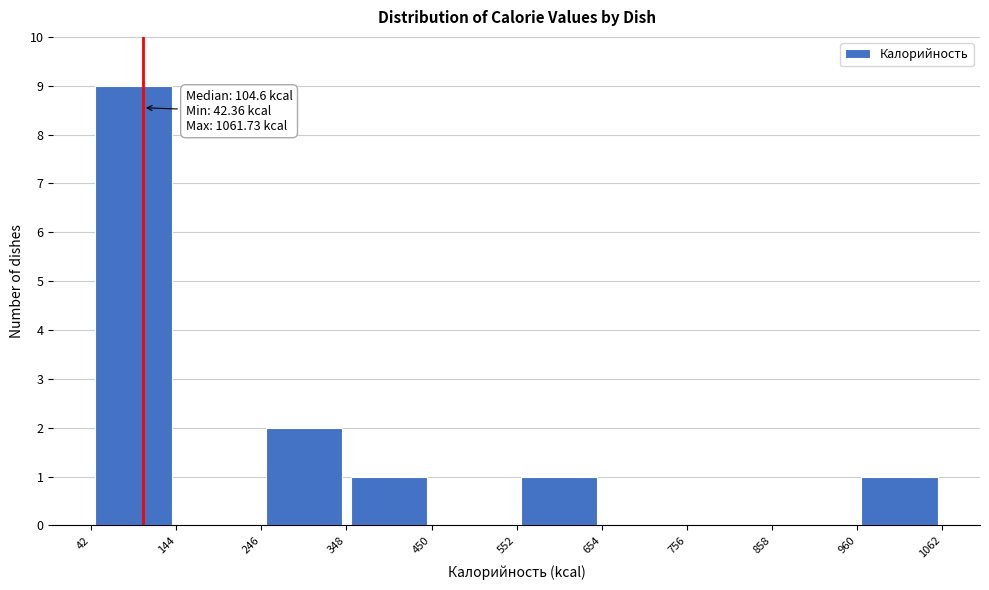

Over which range of the x-axis is the bar tallest?

42 to 144